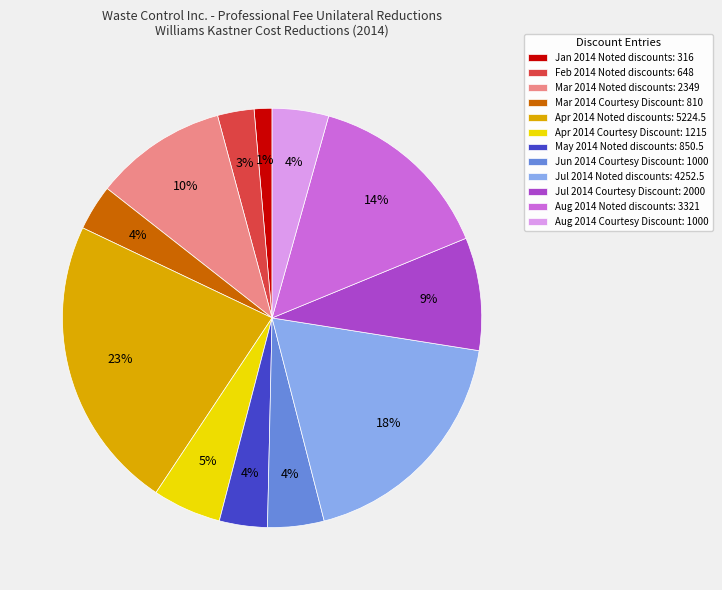

Combined, do May 2014 Noted discounts: 850.5 and Apr 2014 Courtesy Discount: 1215 account for over 50%?

No